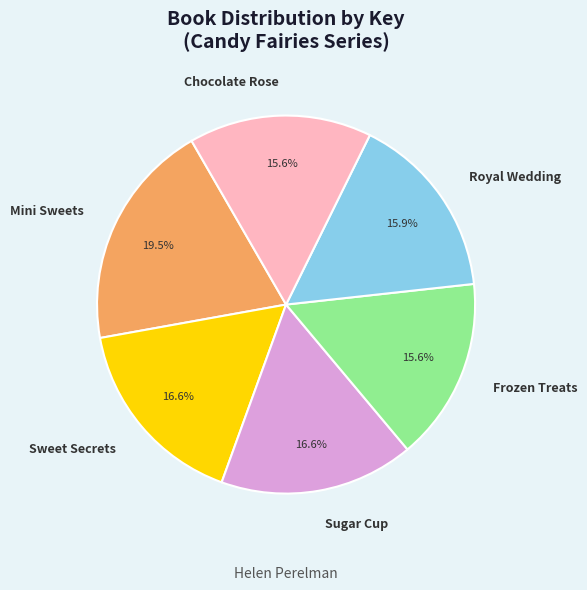

Approximately how many times larger is the value at Royal Wedding compared to Chocolate Rose?

1.0